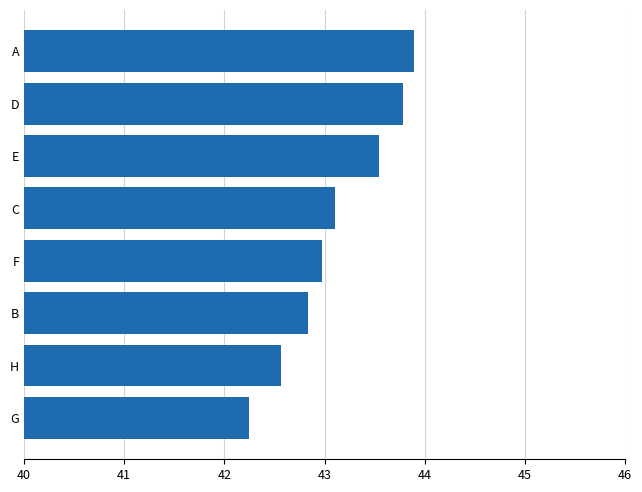

Reading bottom to top, extract all data points from this chart.

42.2	42.6	42.8	43.0	43.1	43.5	43.8	43.9